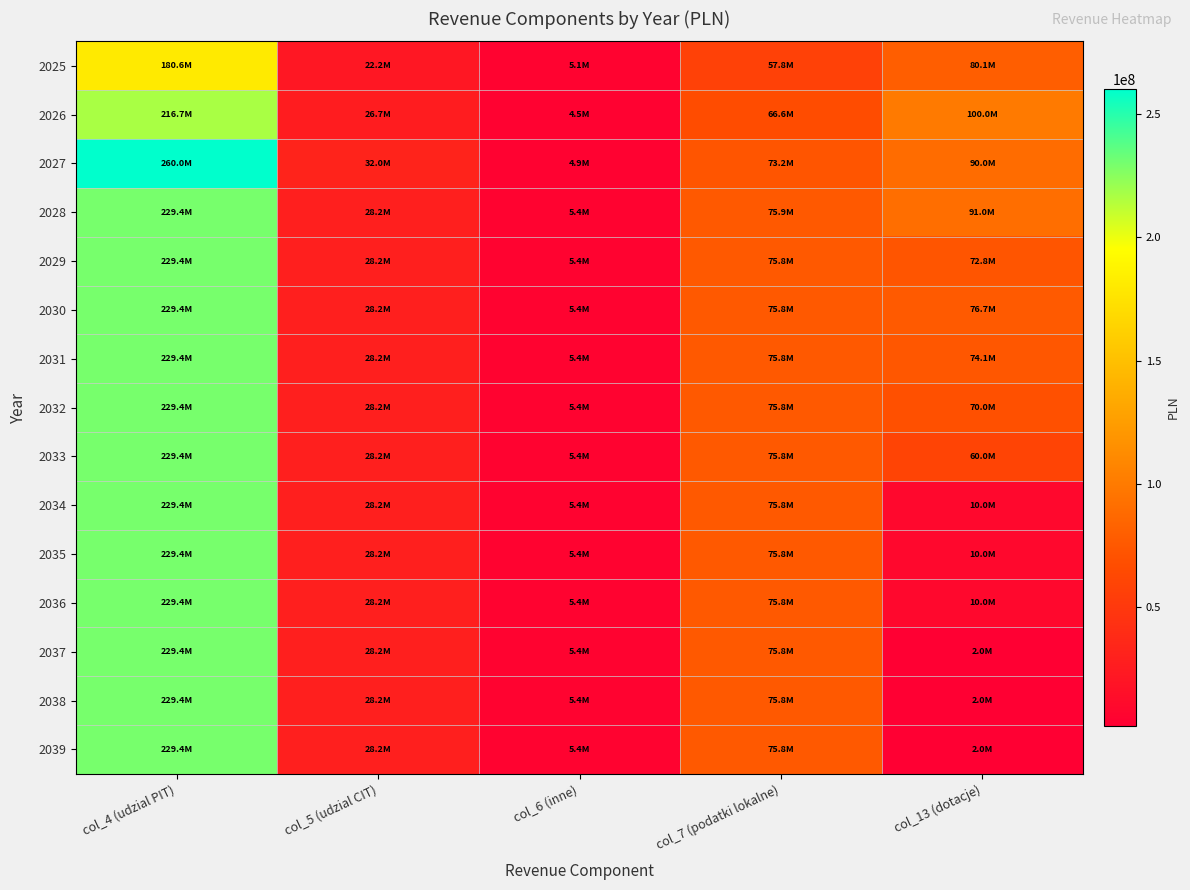

Reading right to left, list all the values displayed in this chart.

2025: col_13 (dotacje)=80057450.7	col_7 (podatki lokalne)=57786380.2	col_6 (inne)=5109174.8	col_5 (udzial CIT)=22224689.4	col_4 (udzial PIT)=180575671.3
2026: col_13 (dotacje)=100000000.0	col_7 (podatki lokalne)=66573247.9	col_6 (inne)=4499273.0	col_5 (udzial CIT)=26669627.0	col_4 (udzial PIT)=216690806.0
2027: col_13 (dotacje)=90000000.0	col_7 (podatki lokalne)=73198117.0	col_6 (inne)=4949200.0	col_5 (udzial CIT)=32003552.0	col_4 (udzial PIT)=260028967.0
2028: col_13 (dotacje)=91000000.0	col_7 (podatki lokalne)=75923057.7	col_6 (inne)=5444120.0	col_5 (udzial CIT)=28236468.0	col_4 (udzial PIT)=229421390.0
2029: col_13 (dotacje)=72800000.0	col_7 (podatki lokalne)=75811027.0	col_6 (inne)=5444120.0	col_5 (udzial CIT)=28236468.0	col_4 (udzial PIT)=229421390.0
2030: col_13 (dotacje)=76700000.0	col_7 (podatki lokalne)=75811027.0	col_6 (inne)=5444120.0	col_5 (udzial CIT)=28236468.0	col_4 (udzial PIT)=229421390.0
2031: col_13 (dotacje)=74100000.0	col_7 (podatki lokalne)=75811027.0	col_6 (inne)=5444120.0	col_5 (udzial CIT)=28236468.0	col_4 (udzial PIT)=229421390.0
2032: col_13 (dotacje)=70000000.0	col_7 (podatki lokalne)=75811027.0	col_6 (inne)=5444120.0	col_5 (udzial CIT)=28236468.0	col_4 (udzial PIT)=229421390.0
2033: col_13 (dotacje)=60000000.0	col_7 (podatki lokalne)=75811027.0	col_6 (inne)=5444120.0	col_5 (udzial CIT)=28236468.0	col_4 (udzial PIT)=229421390.0
2034: col_13 (dotacje)=10000000.0	col_7 (podatki lokalne)=75811027.0	col_6 (inne)=5444120.0	col_5 (udzial CIT)=28236468.0	col_4 (udzial PIT)=229421390.0
2035: col_13 (dotacje)=10000000.0	col_7 (podatki lokalne)=75811027.0	col_6 (inne)=5444120.0	col_5 (udzial CIT)=28236468.0	col_4 (udzial PIT)=229421390.0
2036: col_13 (dotacje)=10000000.0	col_7 (podatki lokalne)=75811027.0	col_6 (inne)=5444120.0	col_5 (udzial CIT)=28236468.0	col_4 (udzial PIT)=229421390.0
2037: col_13 (dotacje)=2000000.0	col_7 (podatki lokalne)=75811027.0	col_6 (inne)=5444120.0	col_5 (udzial CIT)=28236468.0	col_4 (udzial PIT)=229421390.0
2038: col_13 (dotacje)=2000000.0	col_7 (podatki lokalne)=75811027.0	col_6 (inne)=5444120.0	col_5 (udzial CIT)=28236468.0	col_4 (udzial PIT)=229421390.0
2039: col_13 (dotacje)=2000000.0	col_7 (podatki lokalne)=75811027.0	col_6 (inne)=5444120.0	col_5 (udzial CIT)=28236468.0	col_4 (udzial PIT)=229421390.0